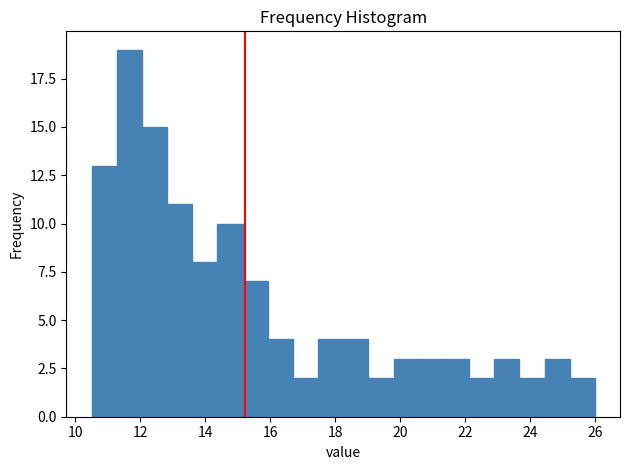

Around what value on the x-axis is the tallest bar? Give the approximate position of its centre, as read against the axis.

11.6